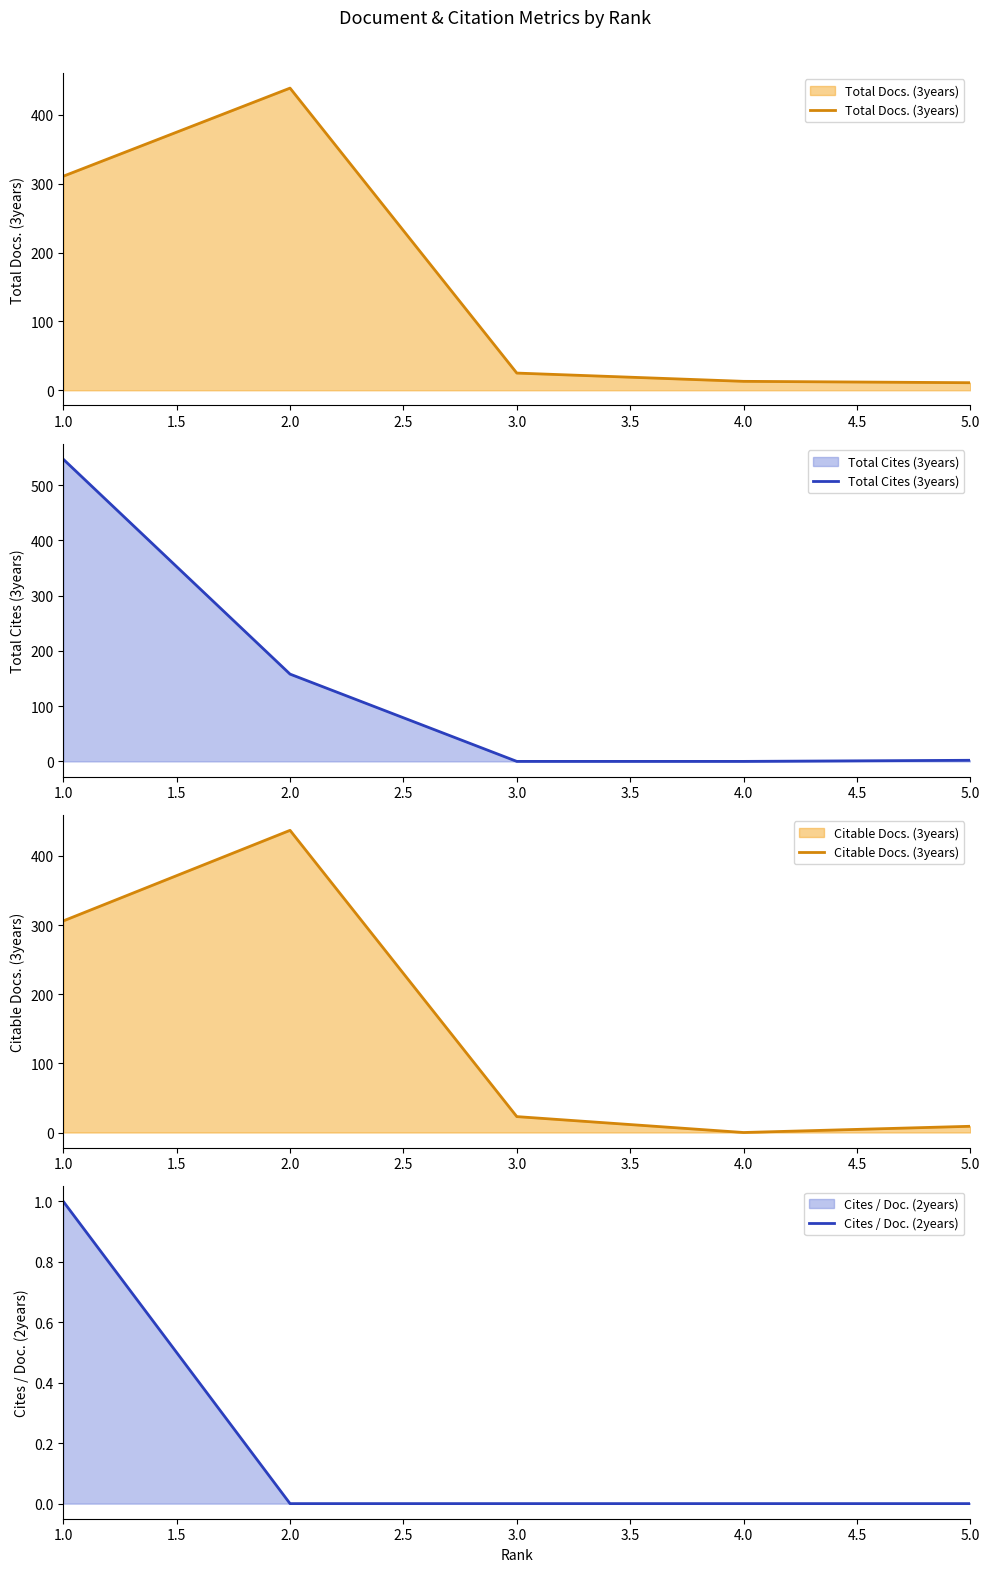

Which series ends up on top after the final intersection of Total Docs. (3years) and Total Cites (3years)?

Total Docs. (3years)